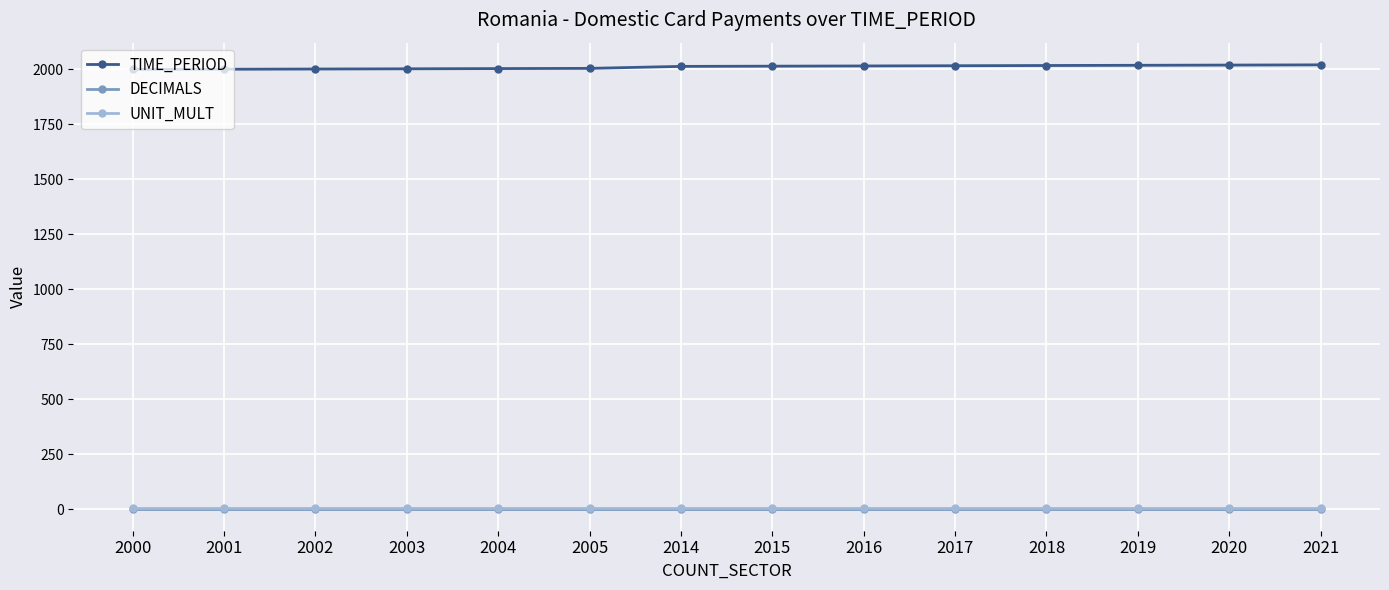

Is it true that TIME_PERIOD equals 2017 at 2017?

True